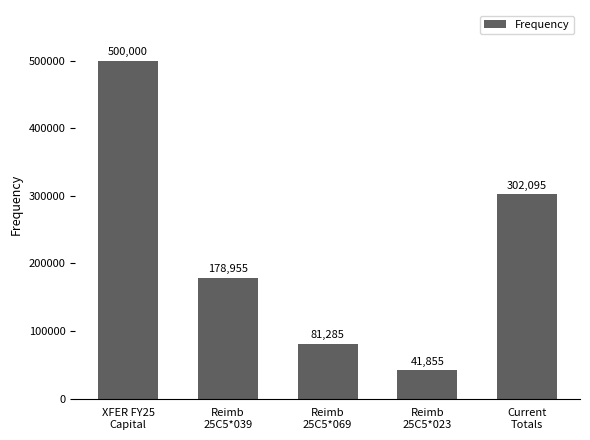

The value at XFER FY25
Capital is 500000.0. True or false?

True